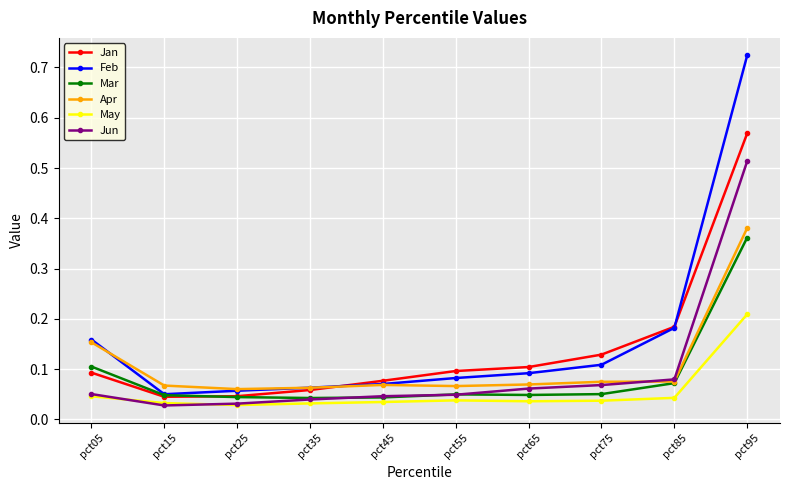

Which label corresponds to the largest value in the chart?

pct95